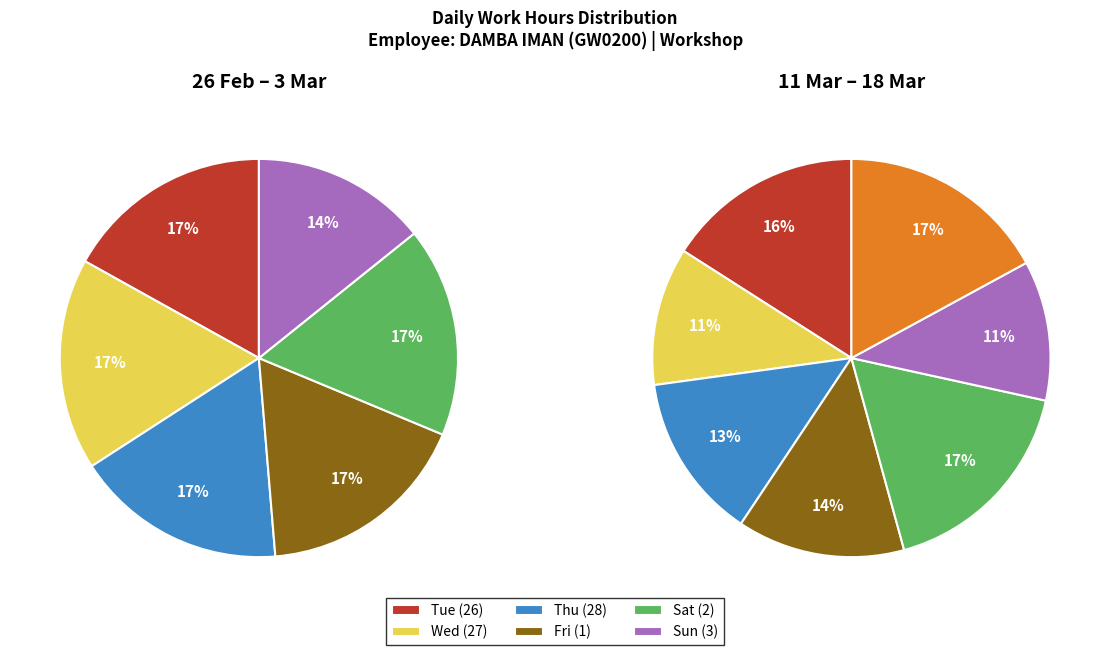

Rank the categories by value from highest to lowest.

Sat (16), Mon (18), Mon (11), Sat (9), Fri (1), Wed (27), Fri (22), Wed (20), Thu (28), Fri (15), Tue (19), Fri (8), Thu (21), Sat (2), Tue (5), Mon (4), Thu (14), Tue (26), Thu (7), Wed (6), Sun (10), Sun (17), Sun (3), Tue (12)